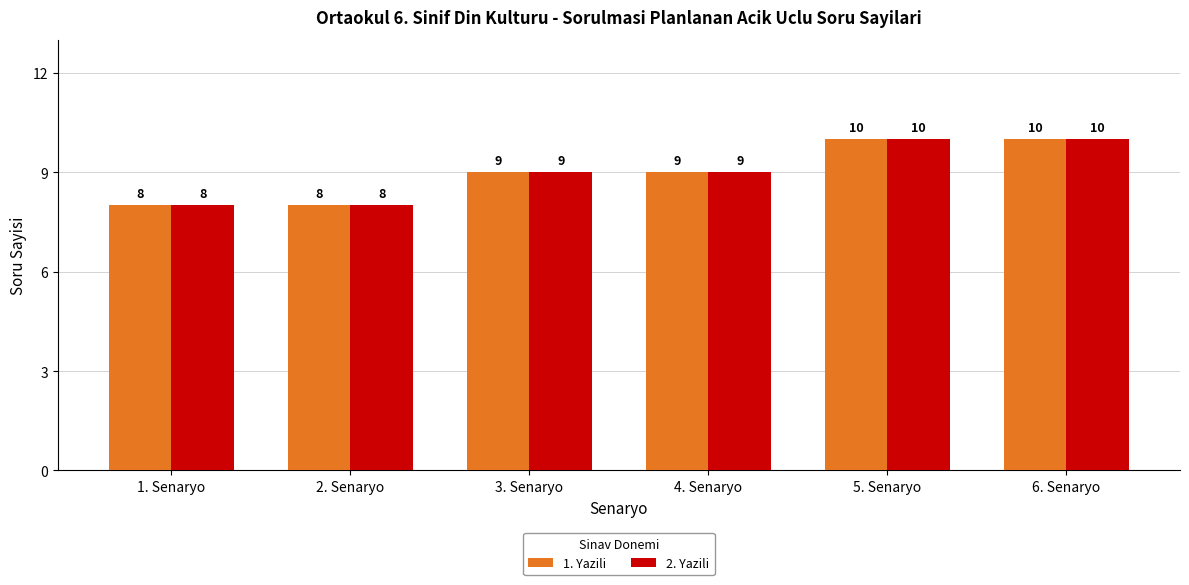

How many bars are there in each group?

2